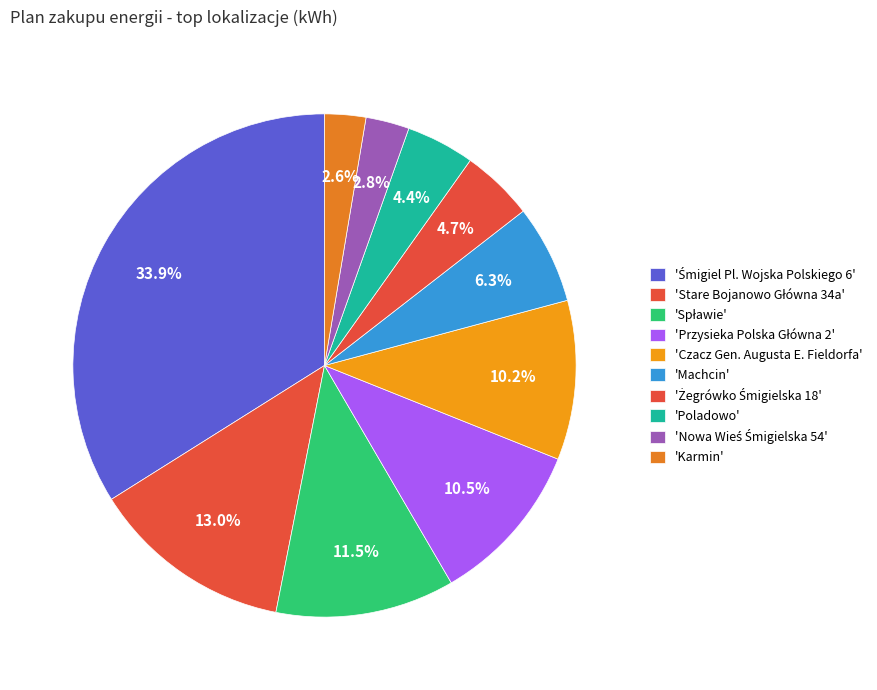

Which category has the biggest portion of the pie?

Śmigiel Pl. Wojska Polskiego 6